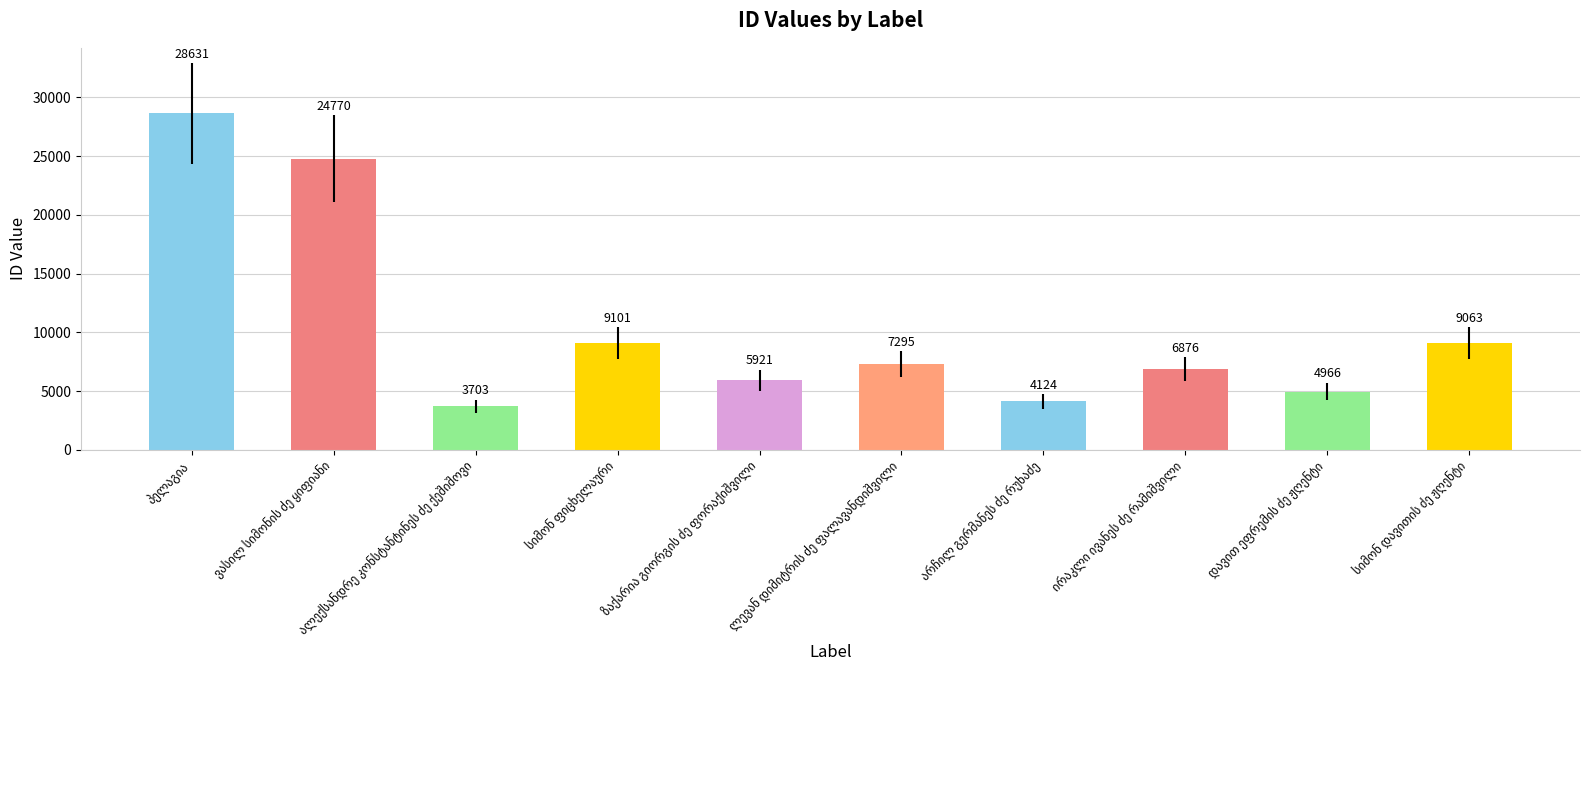

Reading right to left, what are all the values shown in this chart?

9063	4966	6876	4124	7295	5921	9101	3703	24770	28631